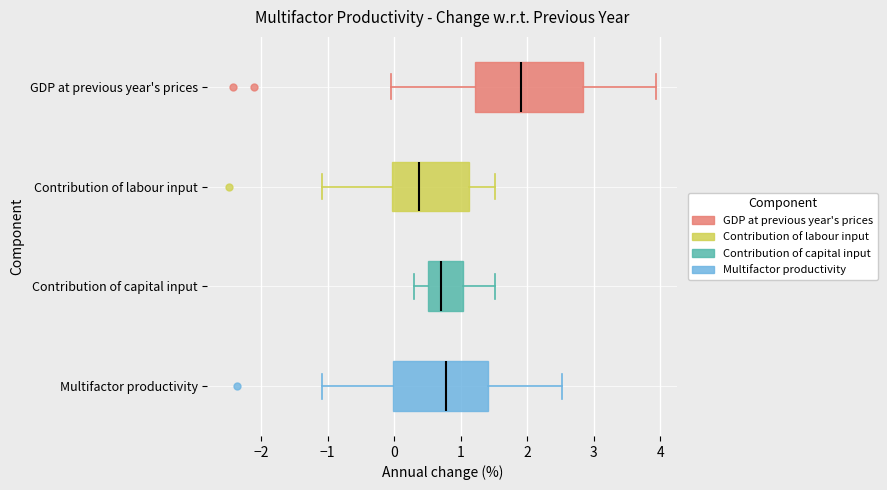

Where does the right whisker of the box for Contribution of capital input end on the x-axis? The values are not printed on the chart, so give them approximately, as read against the axis.

1.5